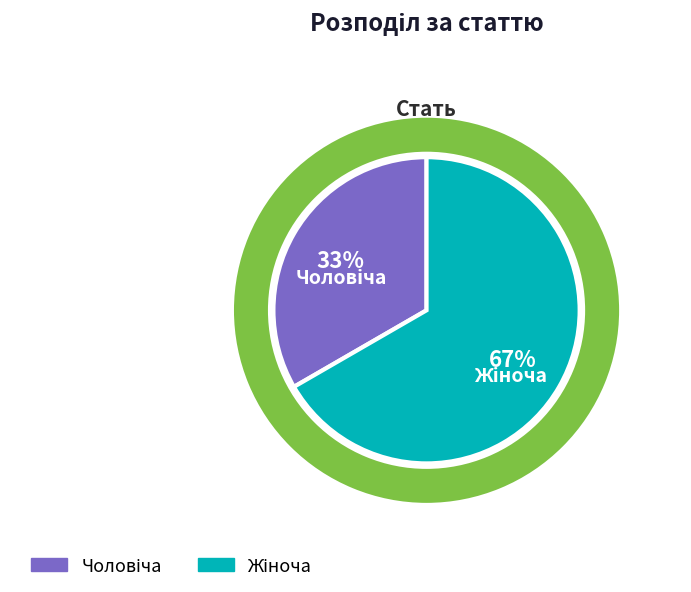

Rank the categories by value from lowest to highest.

Чоловіча, Жіноча